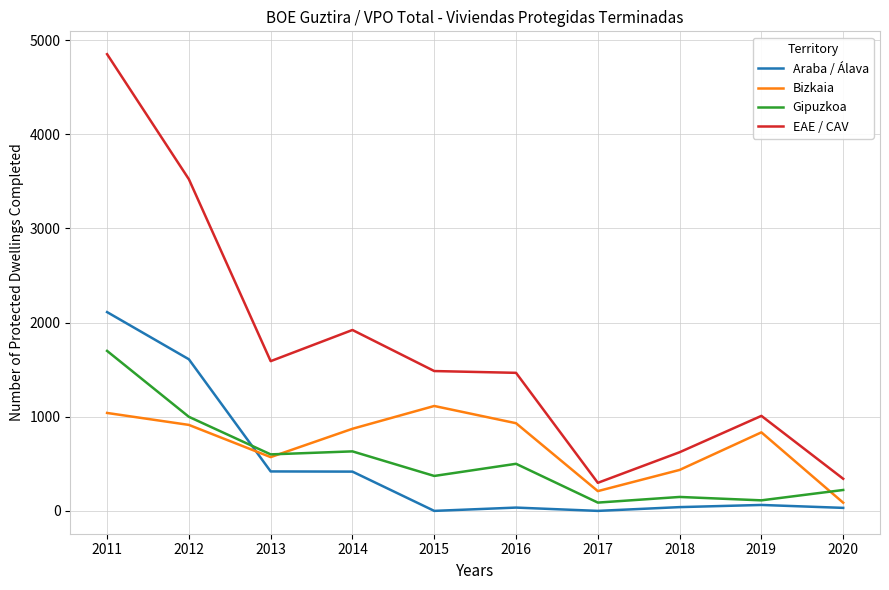

The value of EAE / CAV at 2014 is 1337. True or false?

False